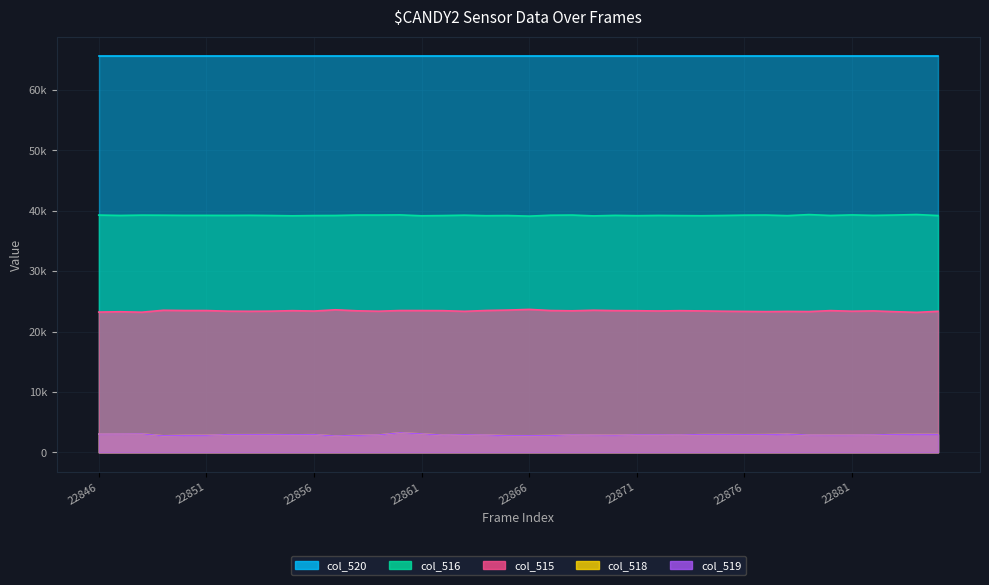

Which series has the largest range (max minus min)?

col_518